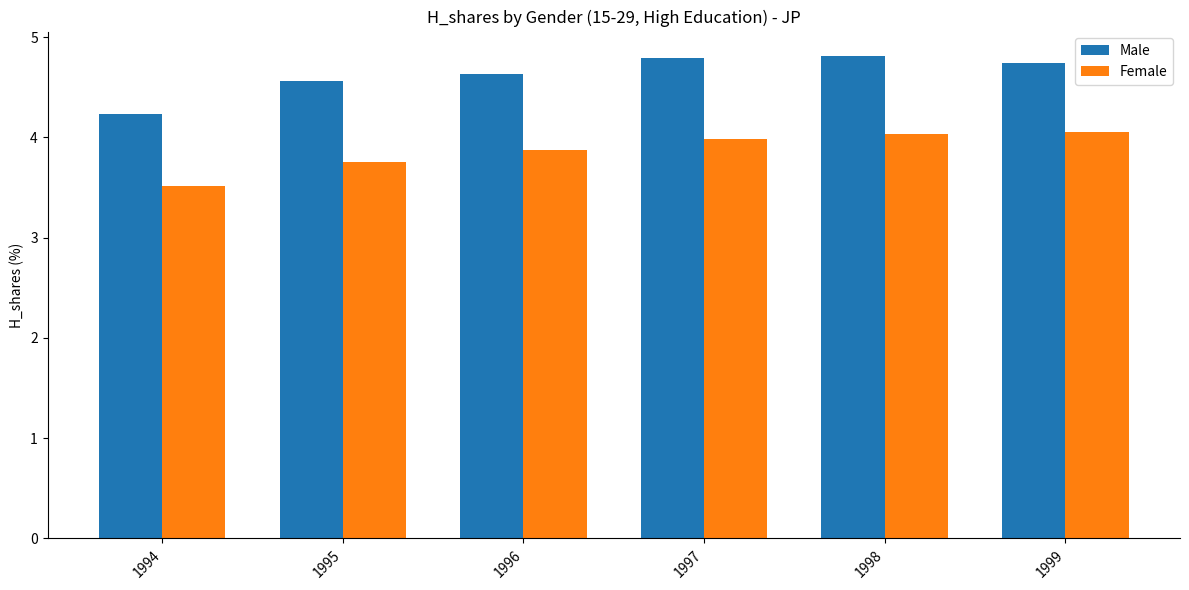

What is the minimum value shown in the chart?

3.5